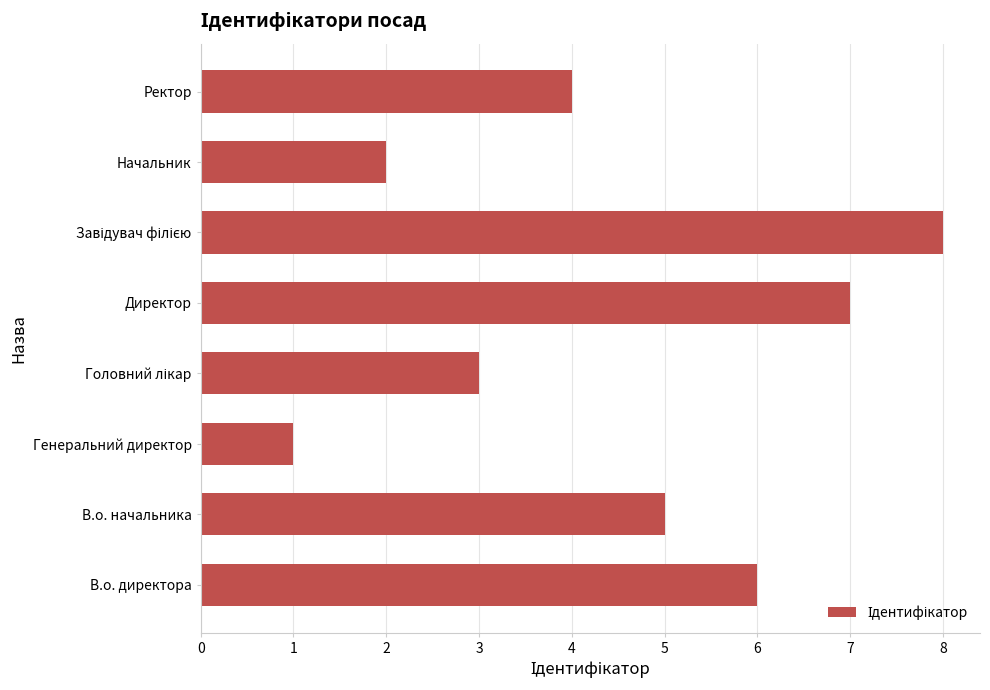

Is it true that the value at Ректор is 5?

False